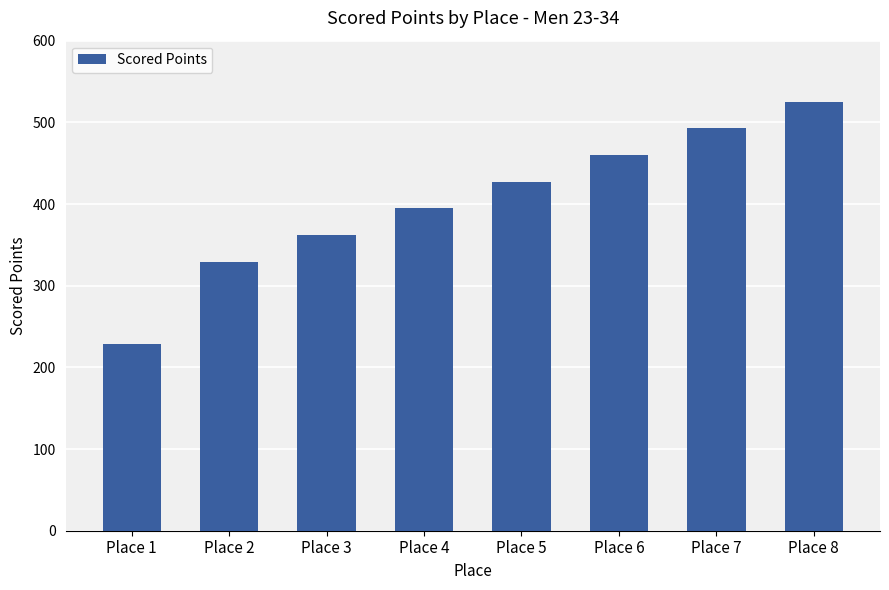

Are the bars horizontal?

No